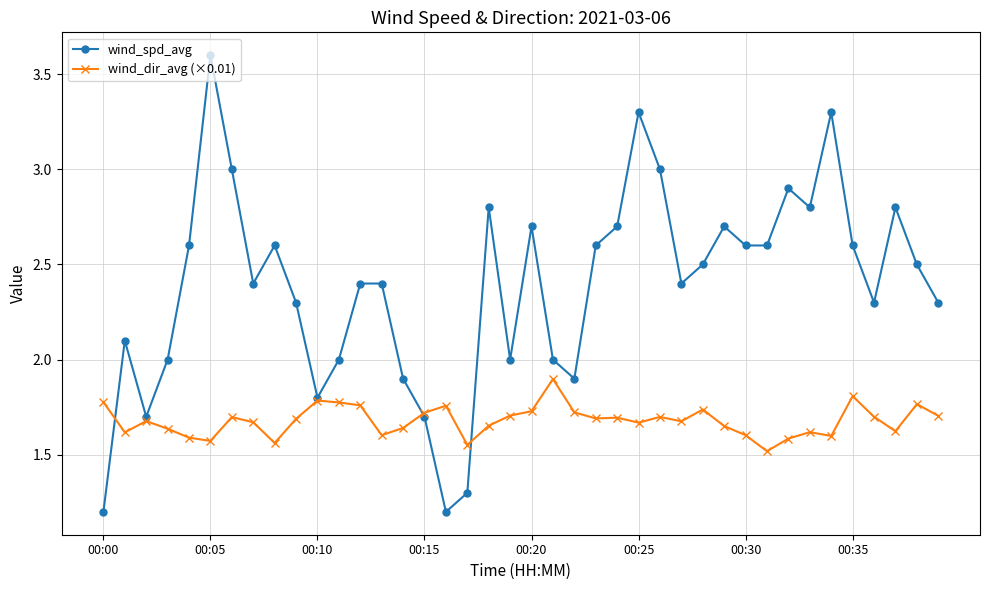

What is the lowest value of the wind_spd_avg series?

1.2